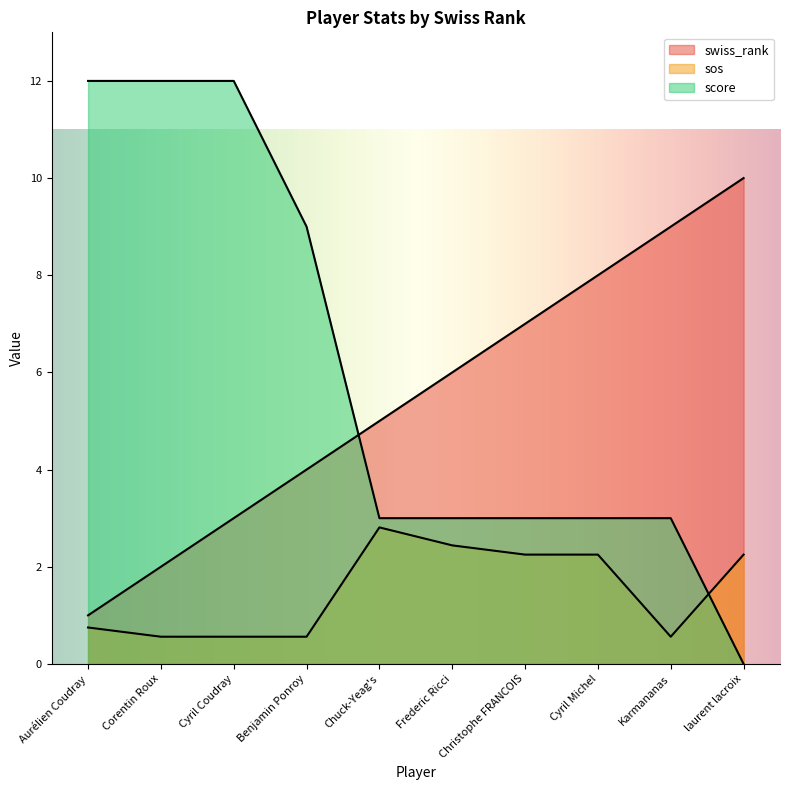

Where does the score series first go above 3?

Aurélien Coudray